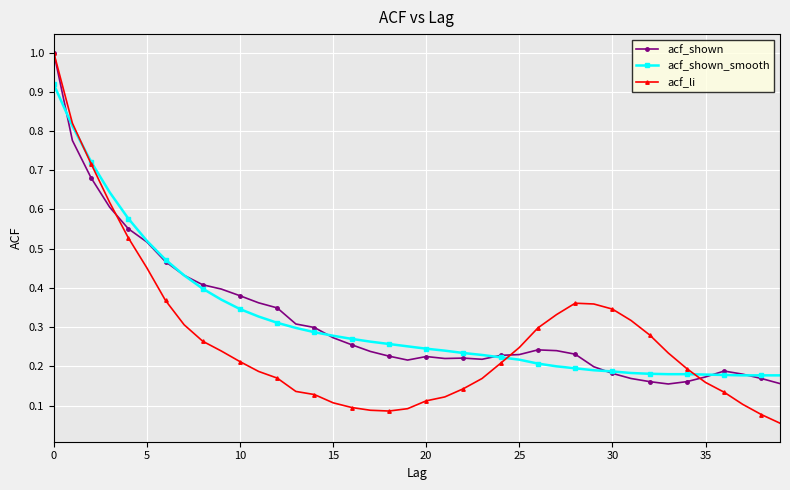

What is the maximum value shown in the chart?

1.0